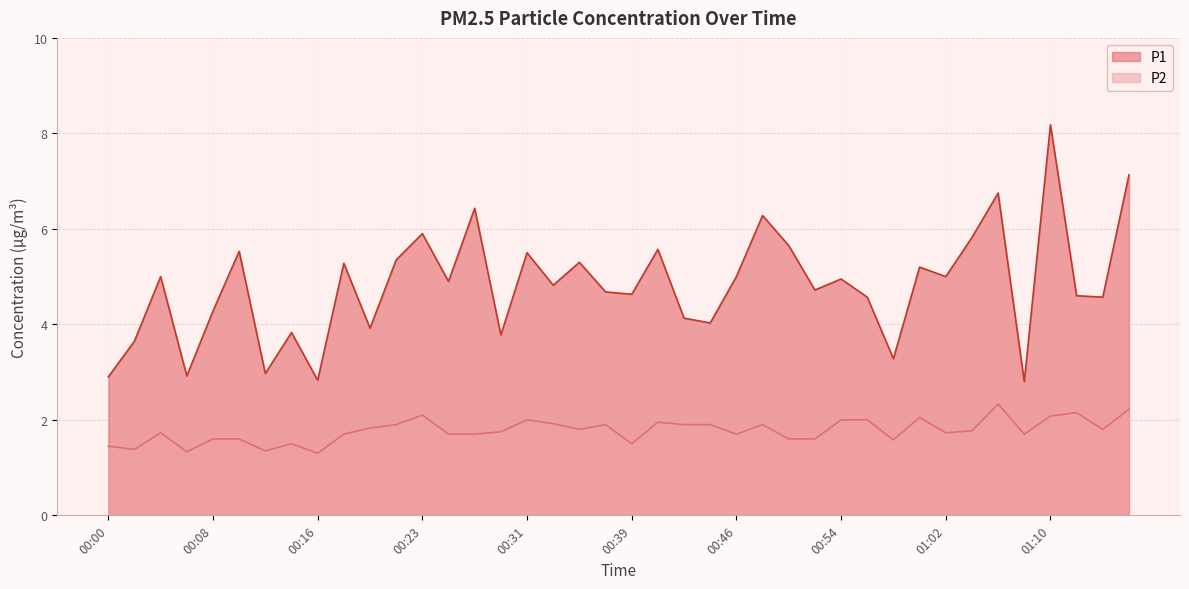

What is the difference between the maximum and second lowest values in the P2 series?

1.0